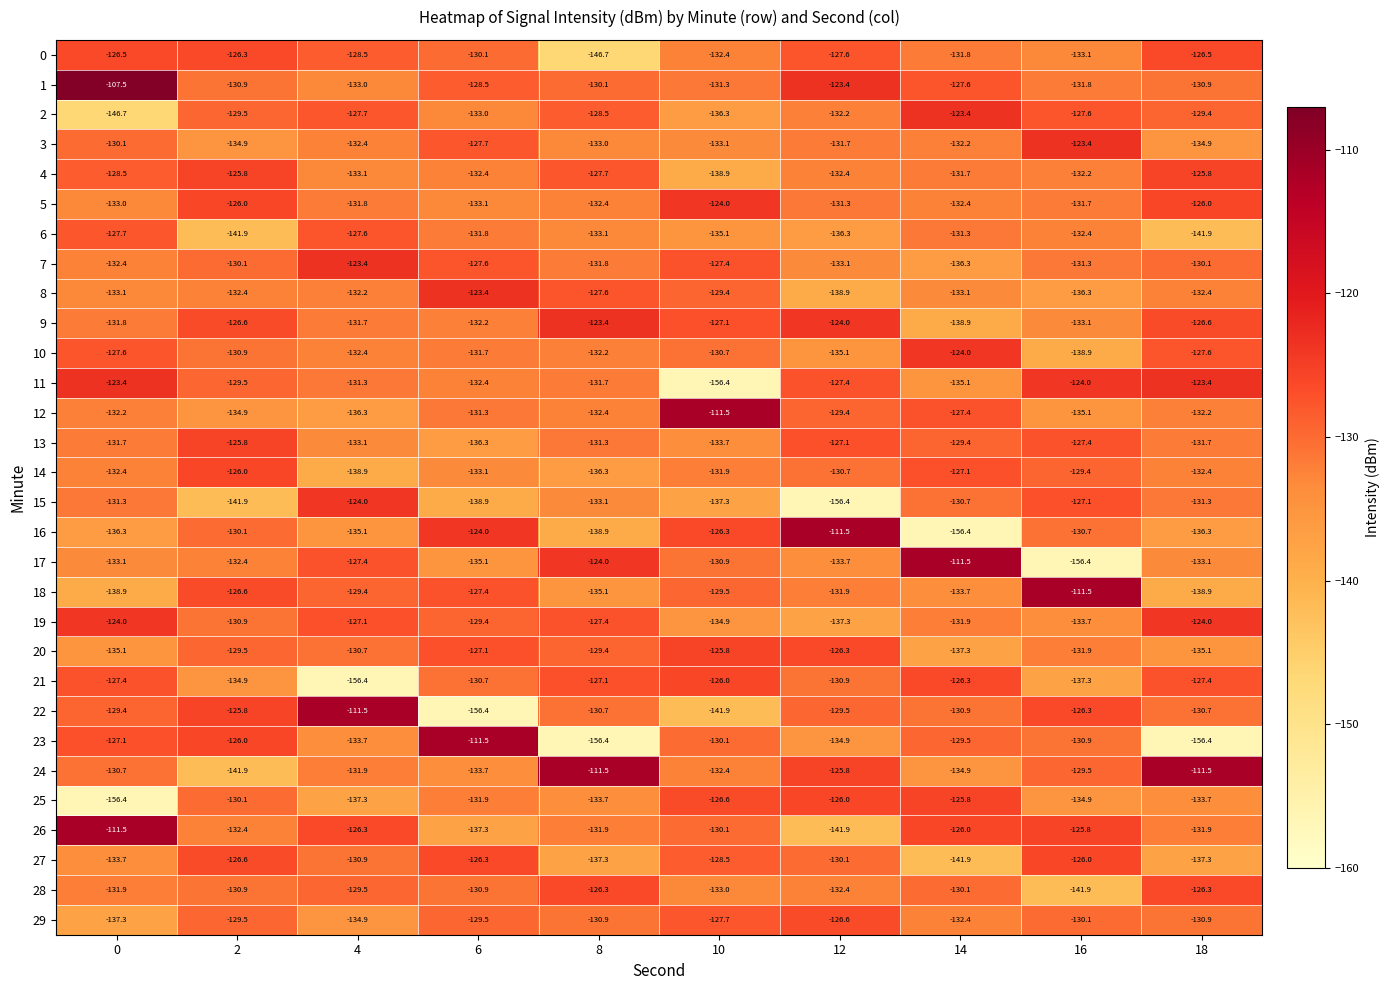

What is the total value across all series at 2?

-3921.0